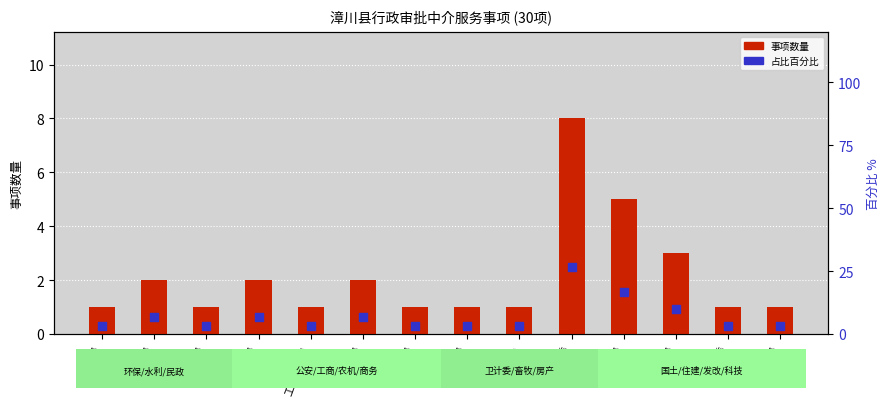

What are all the series names shown in the legend?

事项数量, 百分比